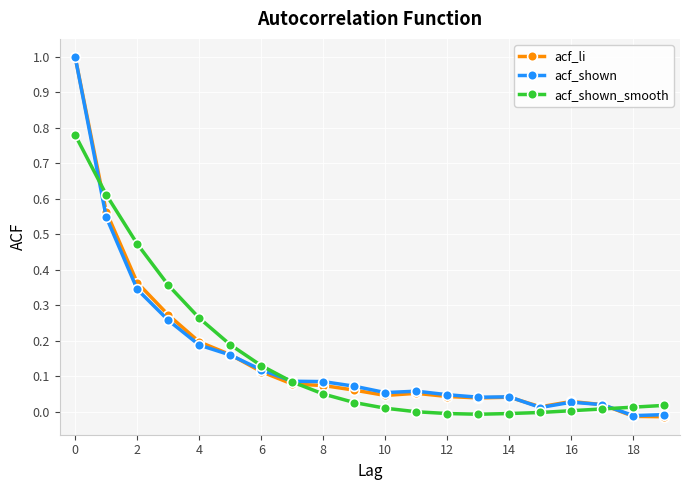

What is the greatest value displayed?

1.0